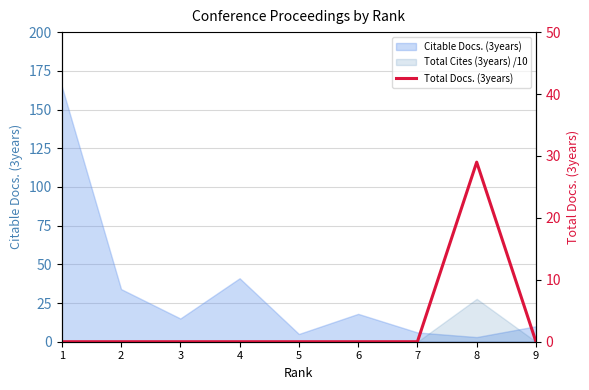

The value at 4 is -19. True or false?

False